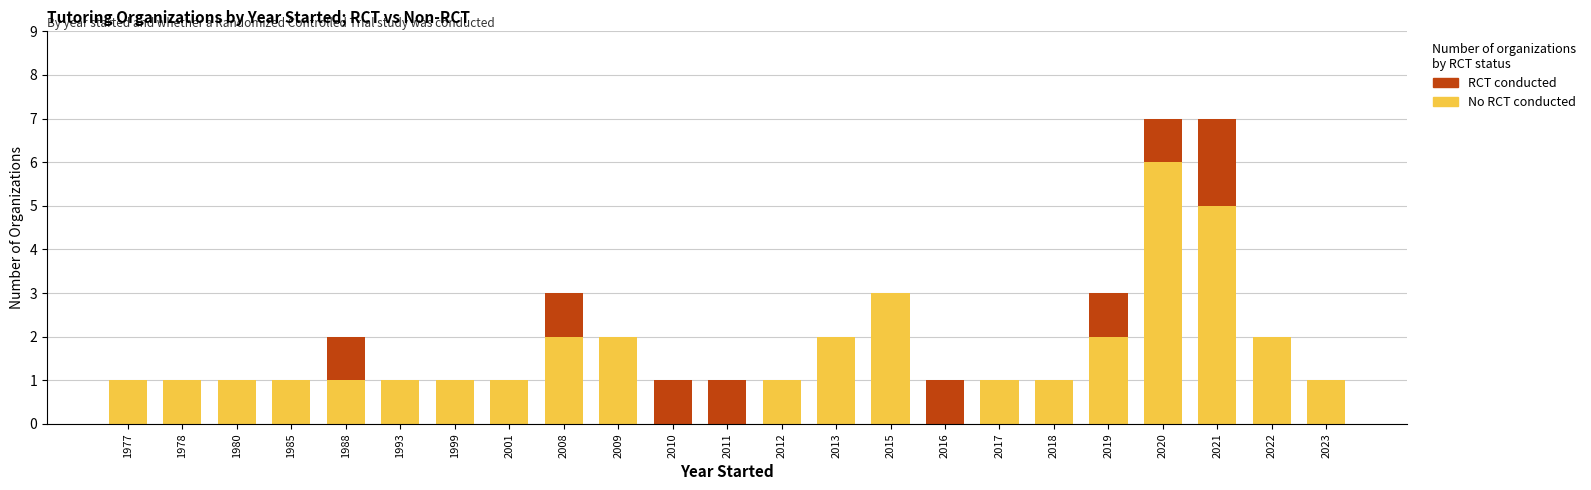

Are the bars horizontal?

No